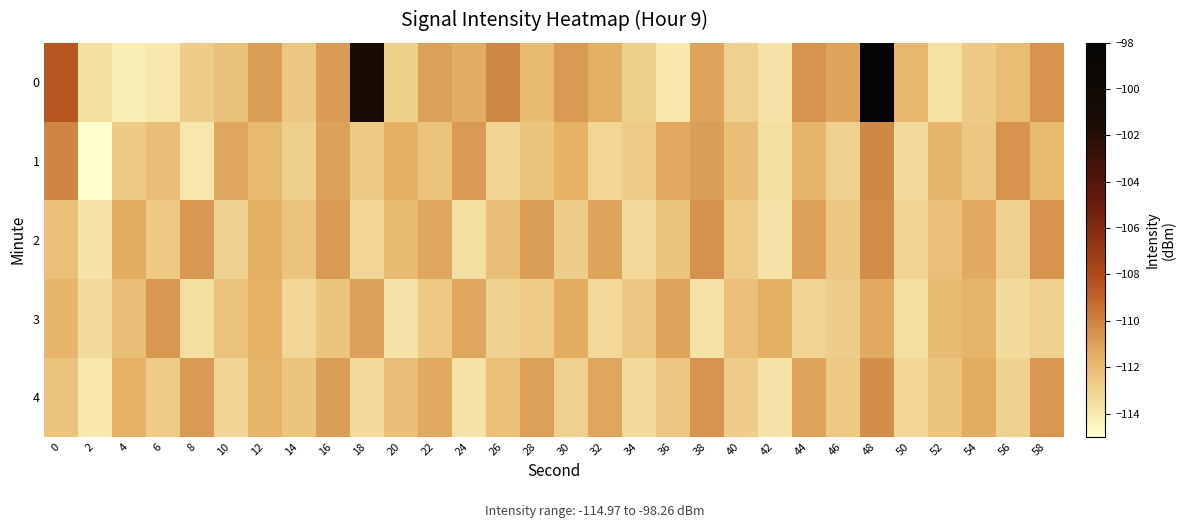

Rank the series at 58 from highest to lowest value.

0, 2, 4, 1, 3